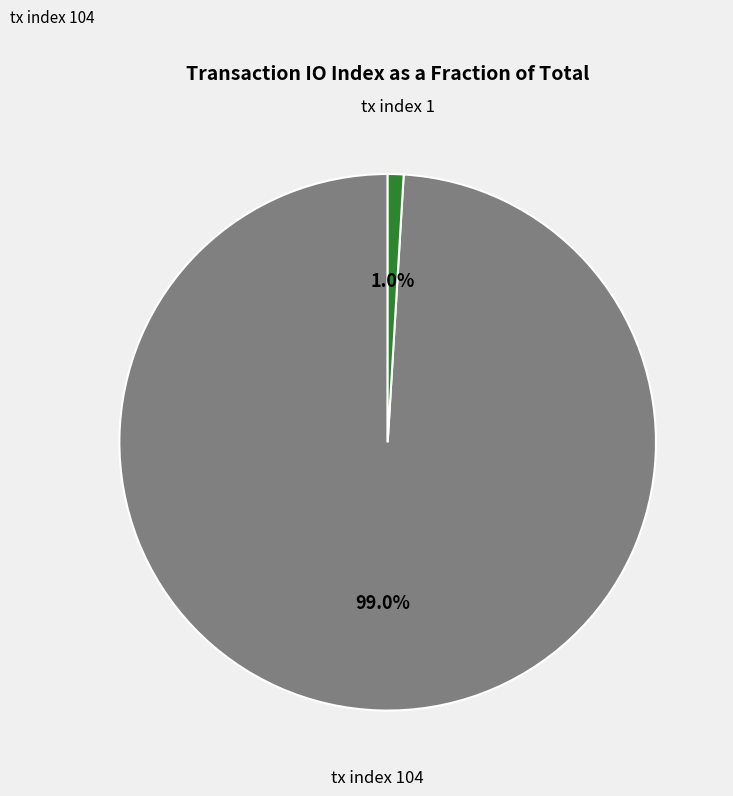

To the nearest percent, what is the difference between the largest and smallest slice percentages?

98%